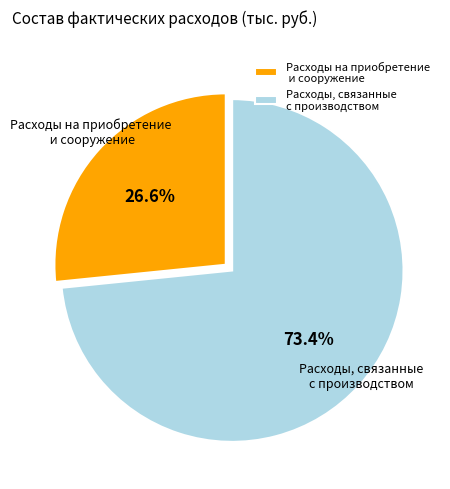

How many slices are in this pie chart?

2